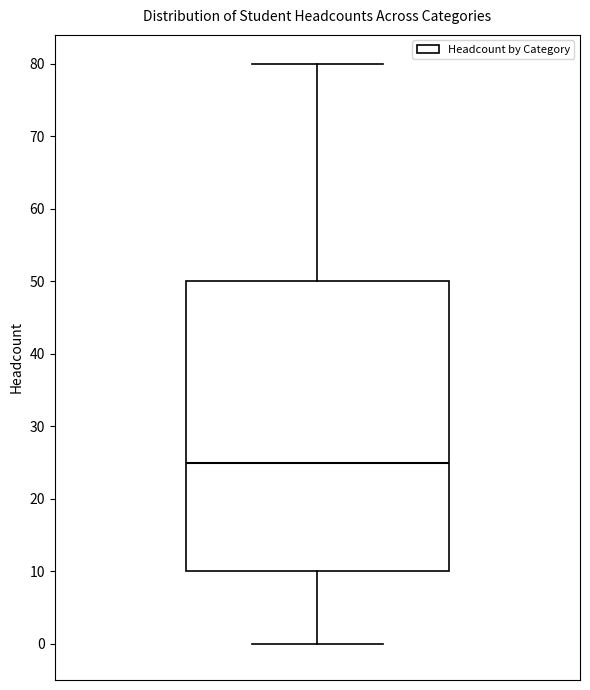

Read this box plot against the y-axis: the position of the median line, the range covered by the box, and the ends of both whiskers. The values are not printed on the chart, so give them approximately, as read against the axis.

median 25, box 10 to 50, whiskers 0 to 80